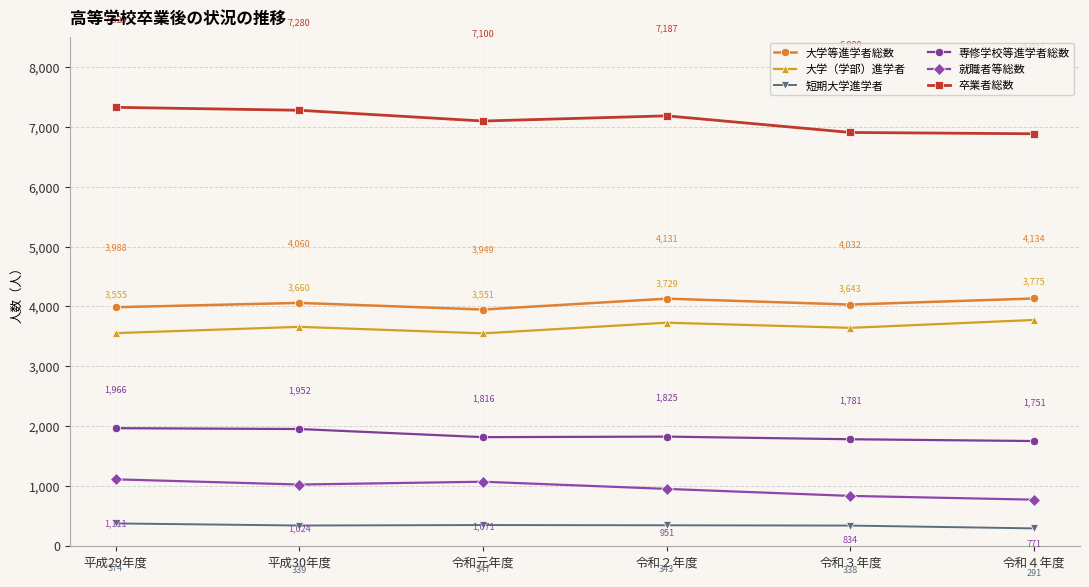

Where is the first local maximum for 短期大学進学者?

令和元年度